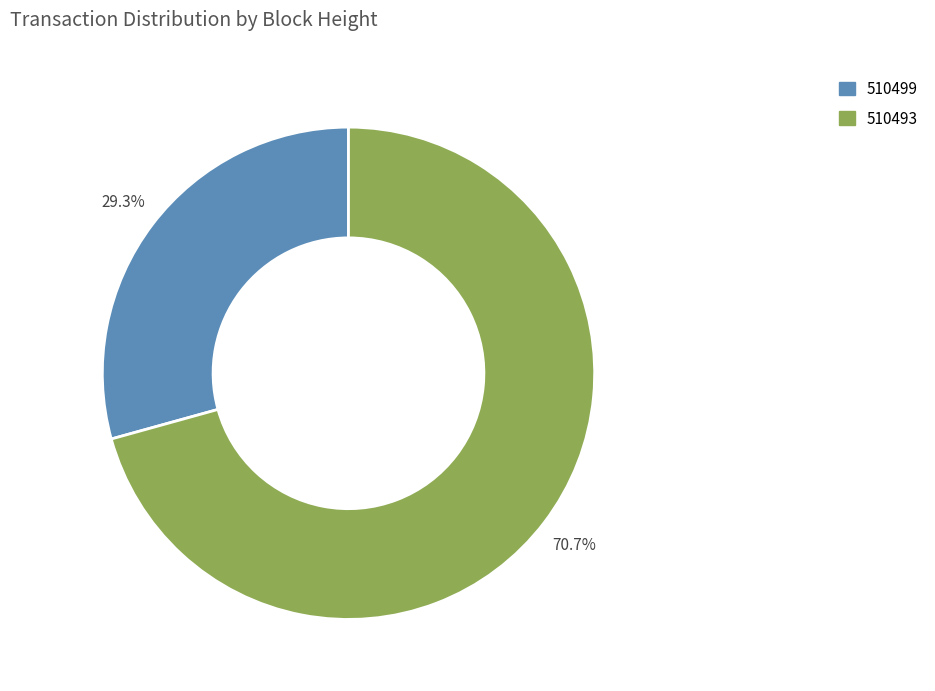

To the nearest percent, what is the combined percentage of 510499 and 510493?

100%